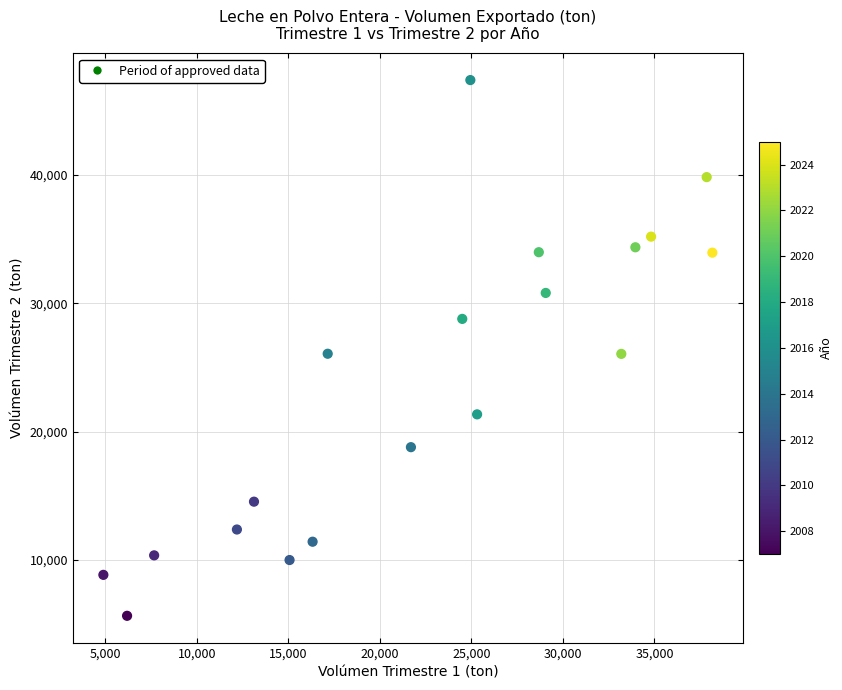

What is the range of X values (max minus min)?

33271.9